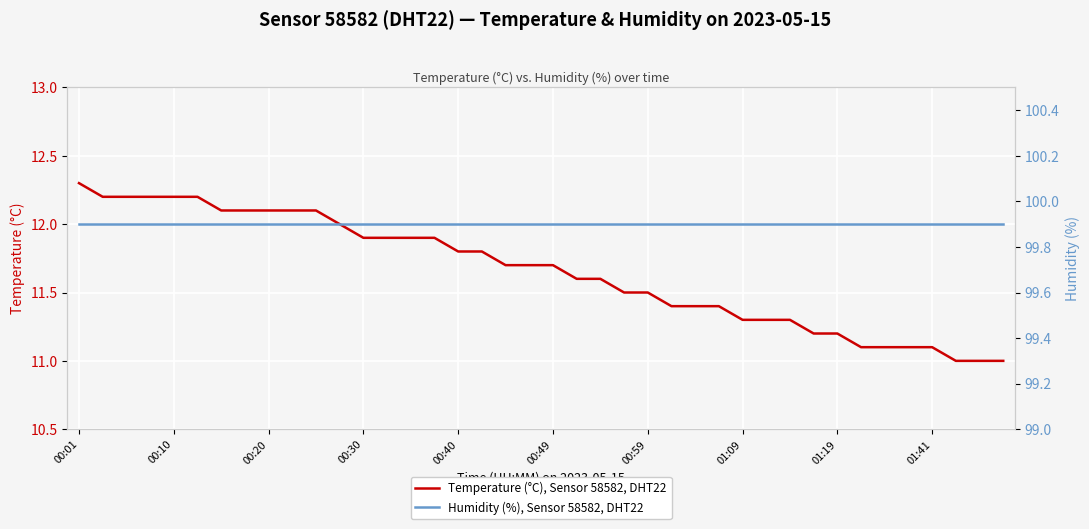

Which series has the widest spread of values?

Temperature (°C), Sensor 58582, DHT22